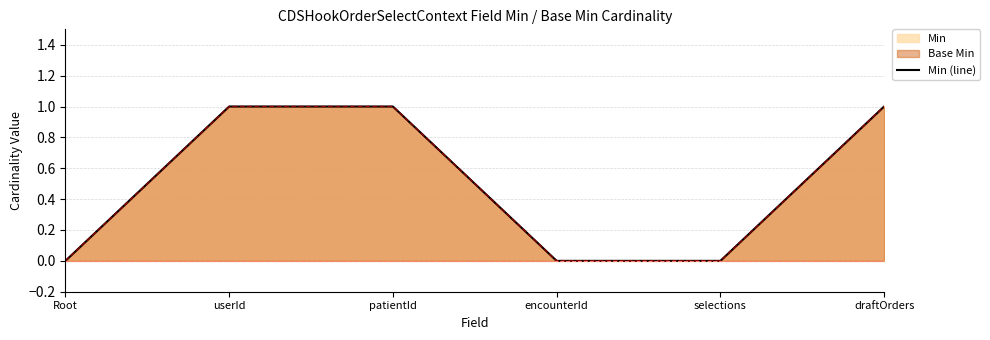

Where is the data nearest to the value 0?

Root